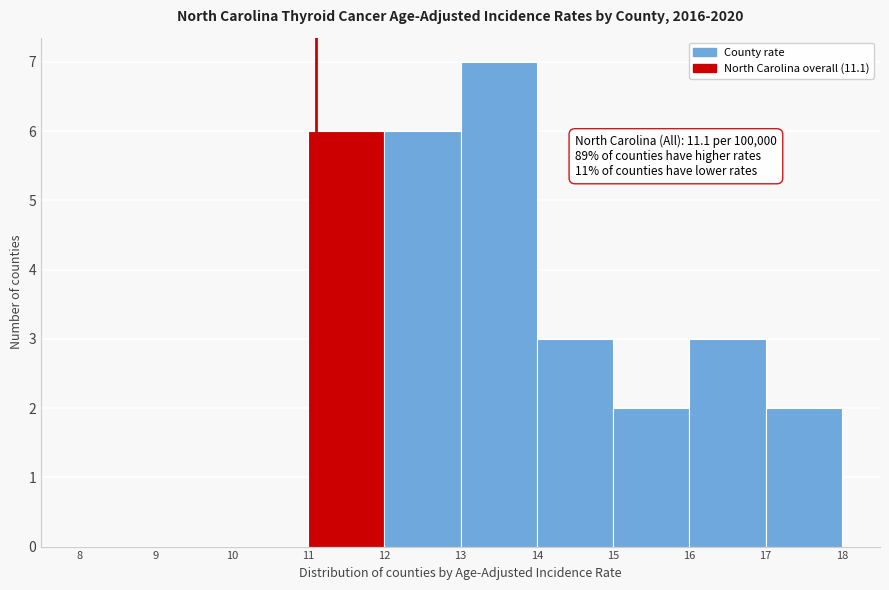

Over which range of the x-axis is the bar tallest?

13 to 14